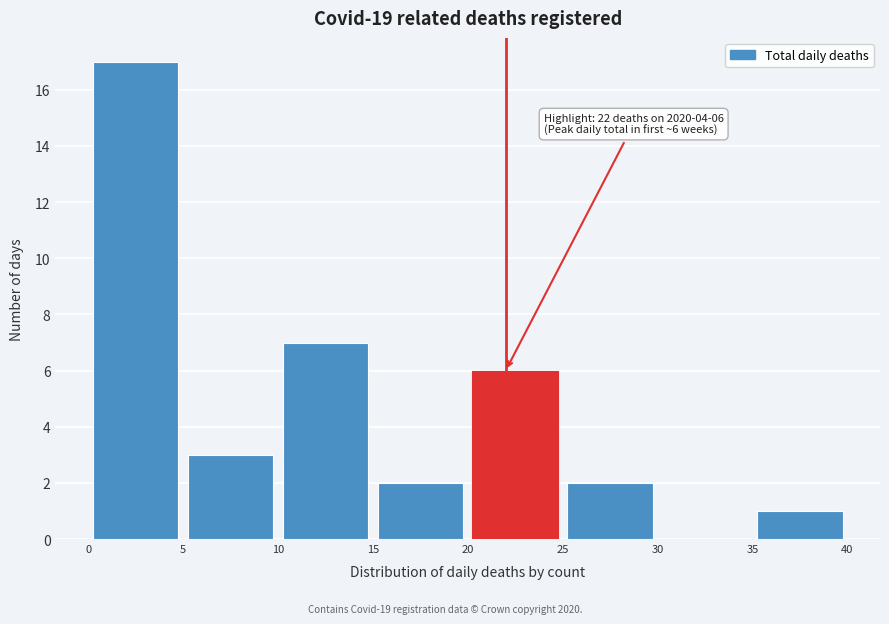

Over which range of the x-axis is the bar tallest?

0 to 5